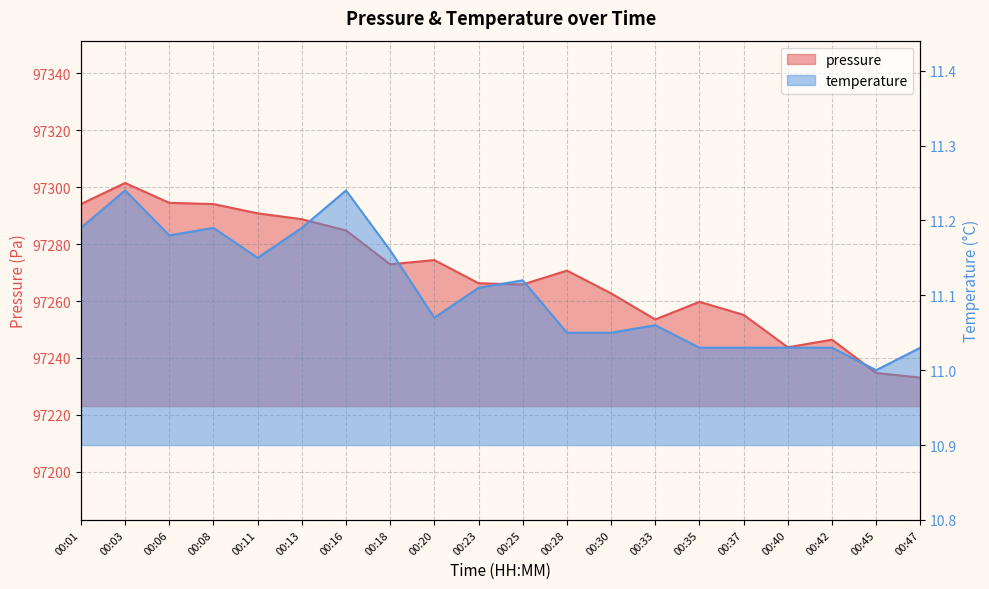

At how many categories does at least one series exceed 61041?

20